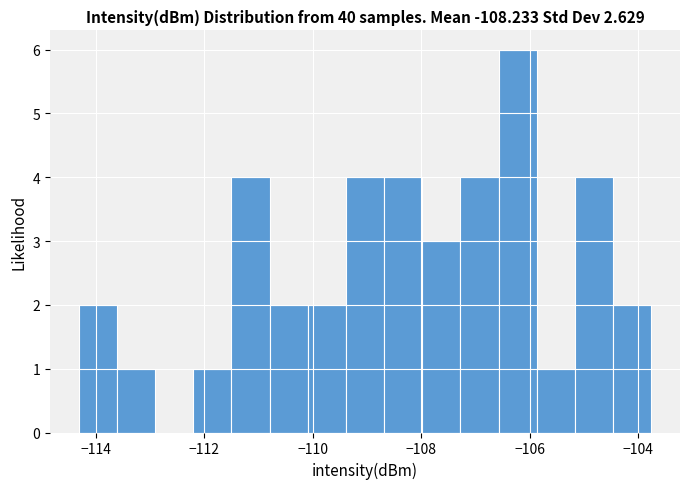

Read against the x-axis, roughly where is the centre of the tallest bar?

-106.2